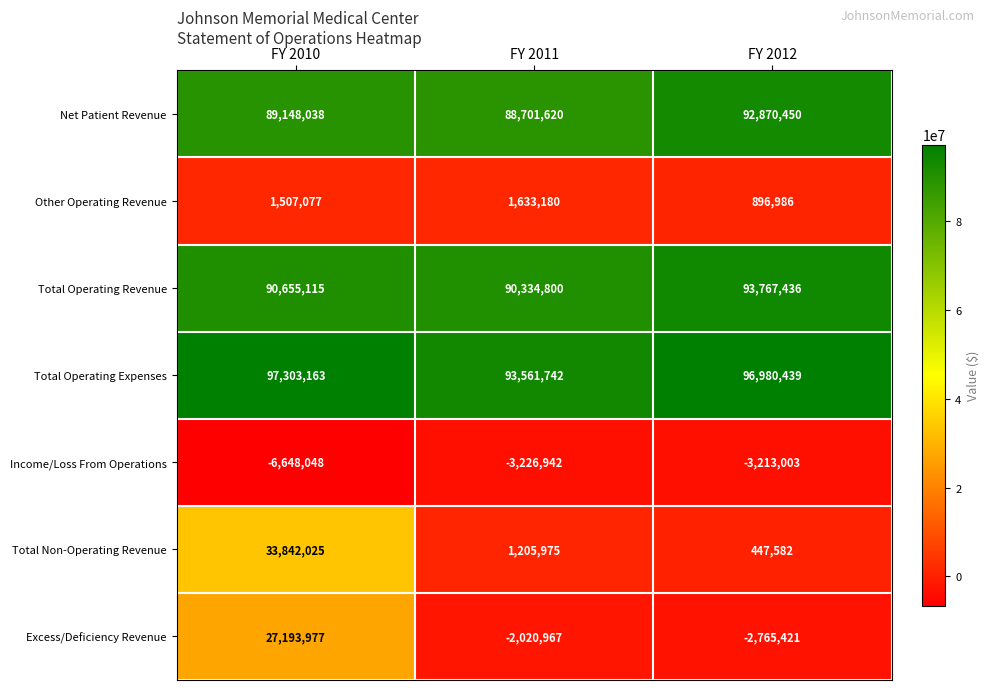

What is the maximum value shown in the chart?

97303163